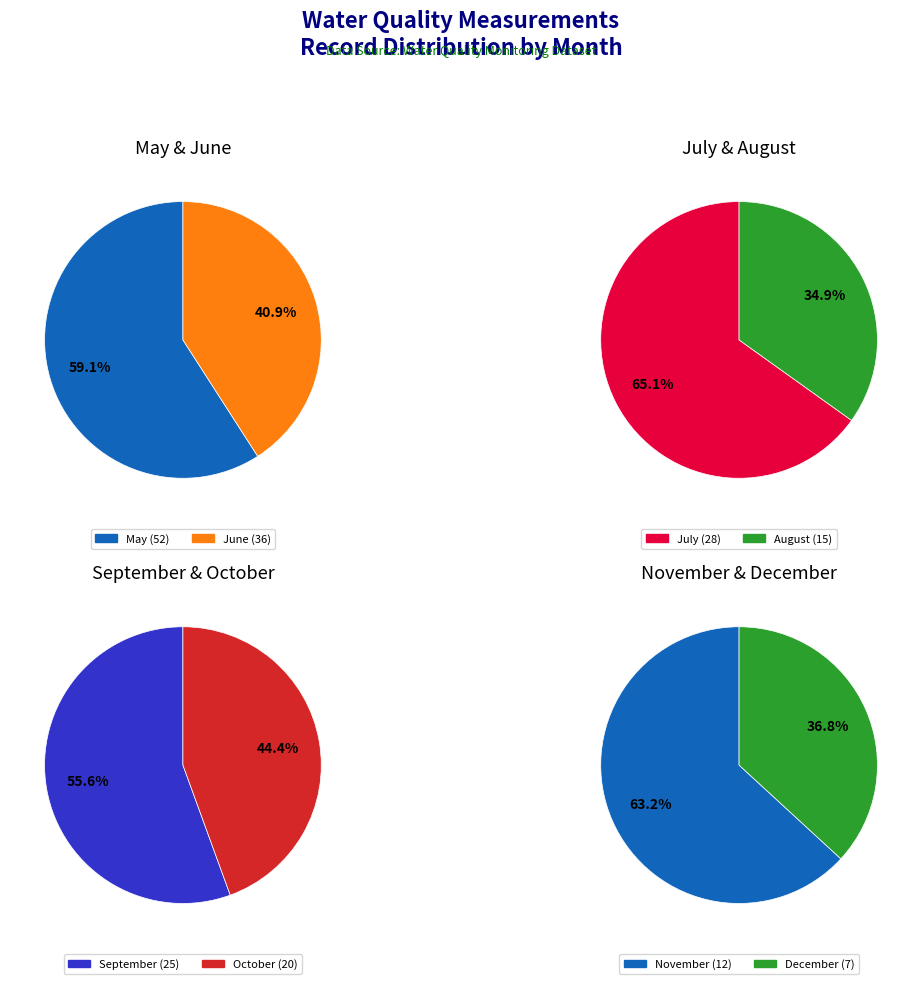

Approximately how many times larger is the value at 07 compared to 05?

0.5